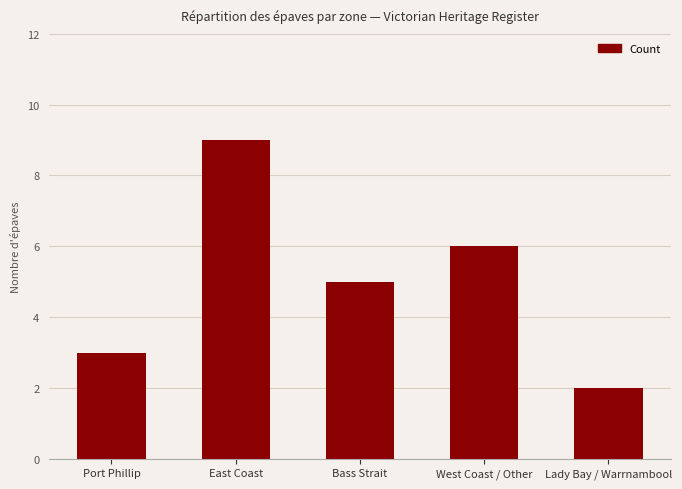

What is the smallest value displayed?

2